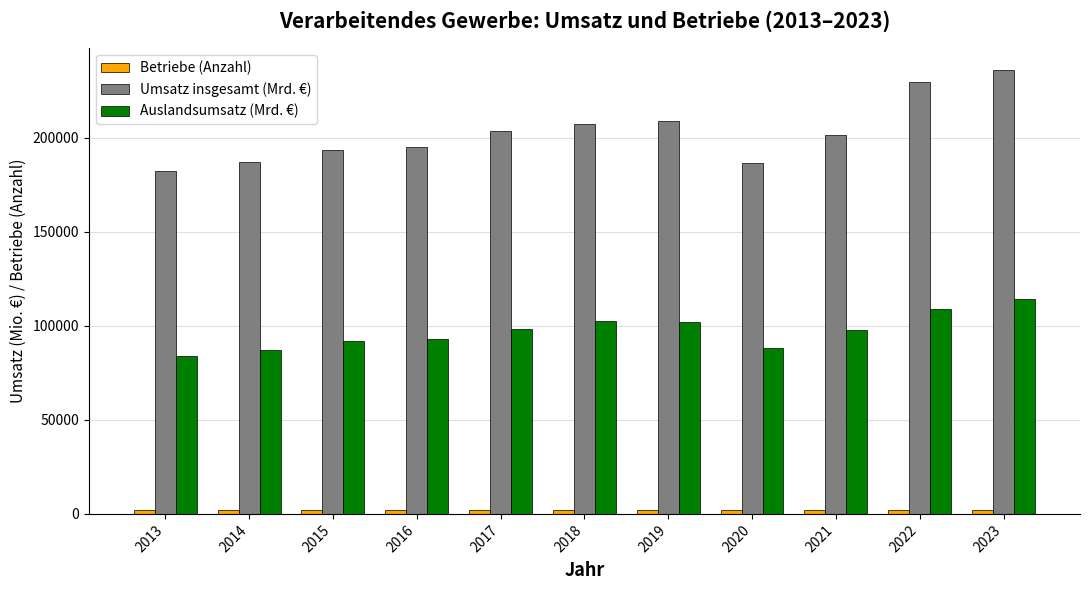

What is the greatest value displayed?

235685